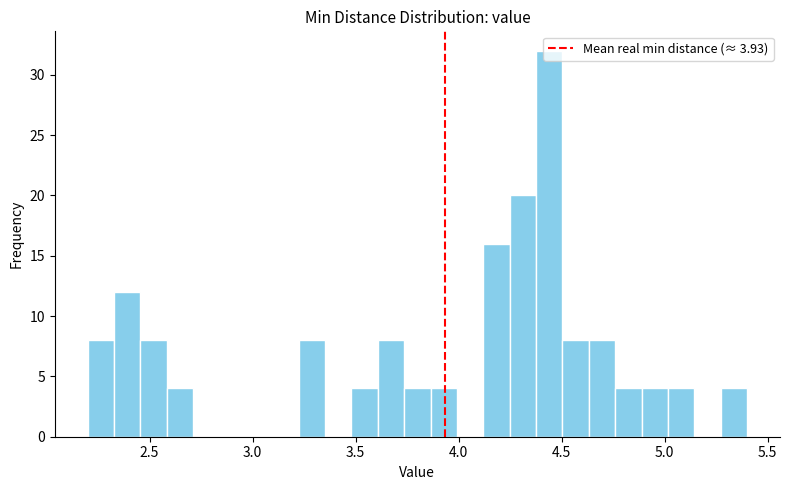

Around what value on the x-axis is the tallest bar? Give the approximate position of its centre, as read against the axis.

4.45